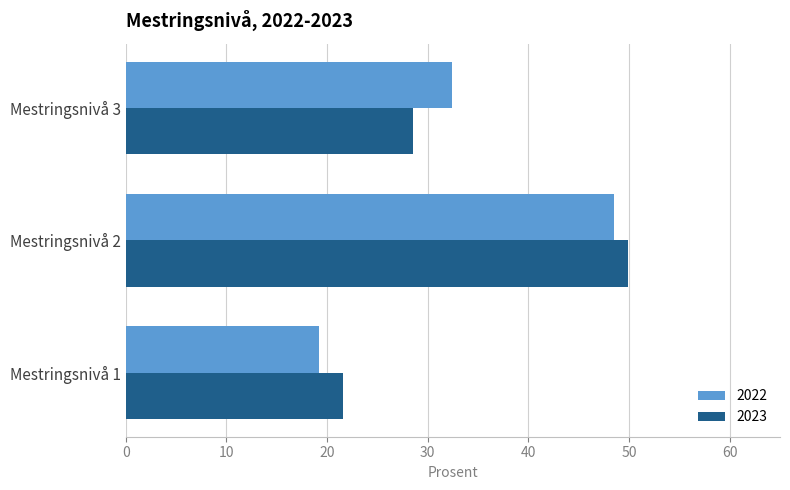

Which series changed the most between Mestringsnivå 2 and Mestringsnivå 3?

2023